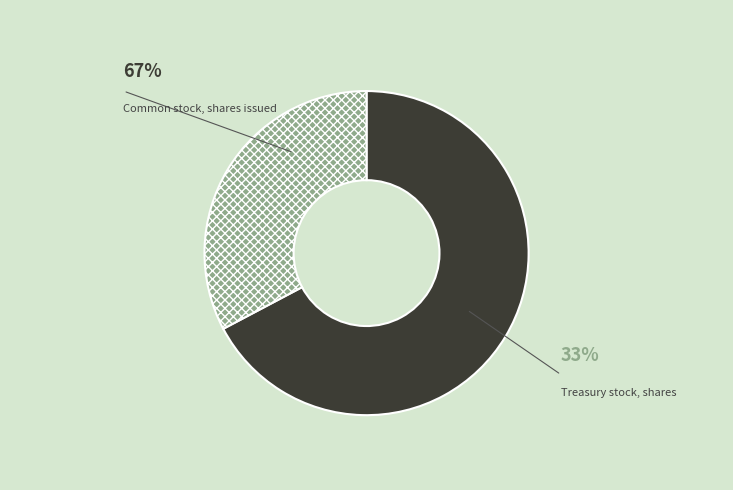

To the nearest percent, what is the difference between the Treasury stock, shares and Common stock, shares issued slice percentages?

35%